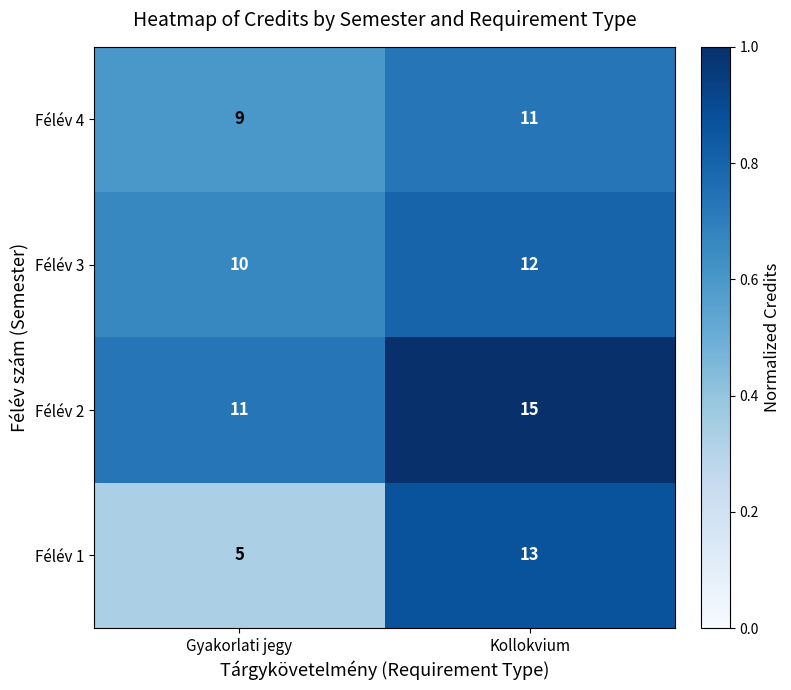

What is the average value of the Félév 1 series?

9